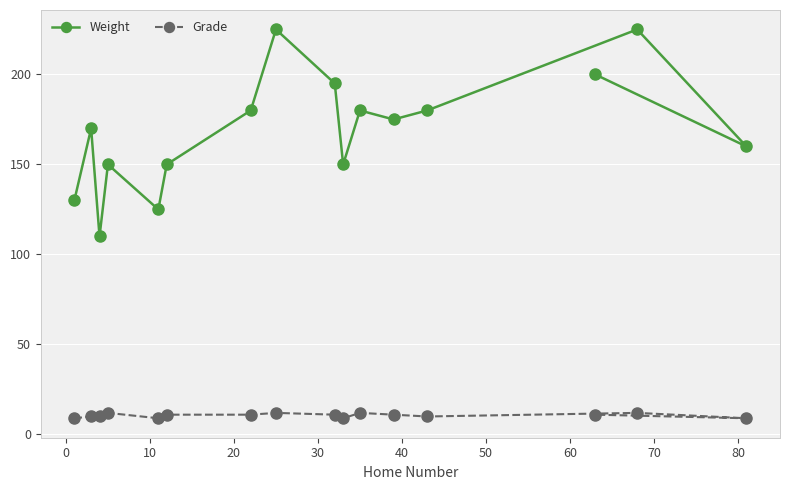

Rank the series by their maximum value, from lowest to highest.

Grade, Weight